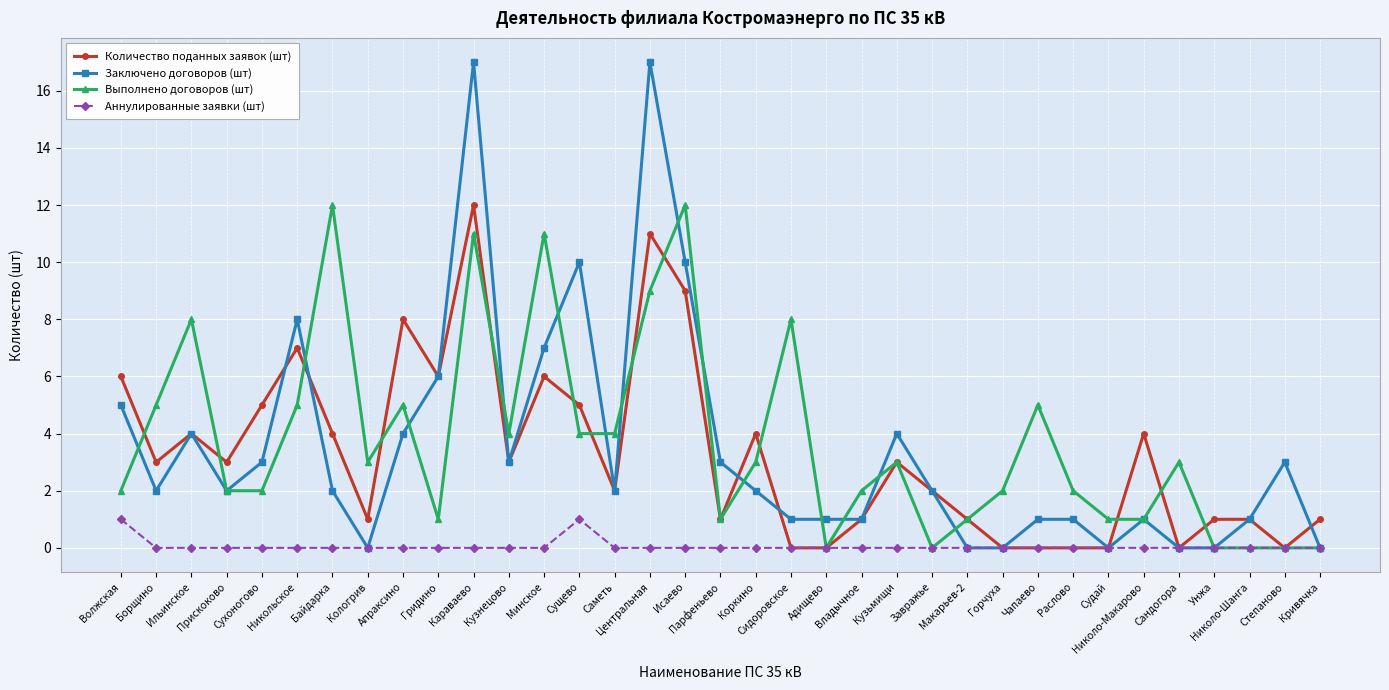

Which series has the widest spread of values?

Заключено договоров (шт)